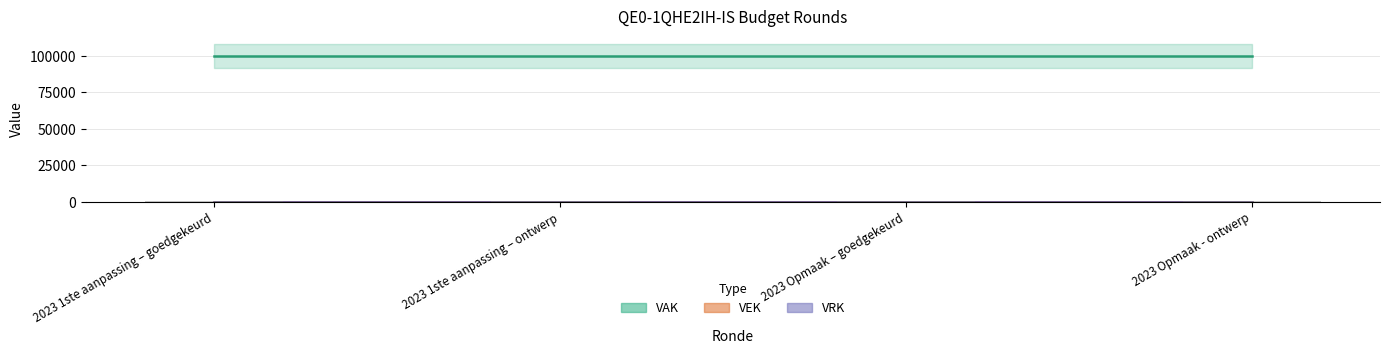

What is the label of the 2nd bar from the left?

2023 1ste aanpassing – ontwerp